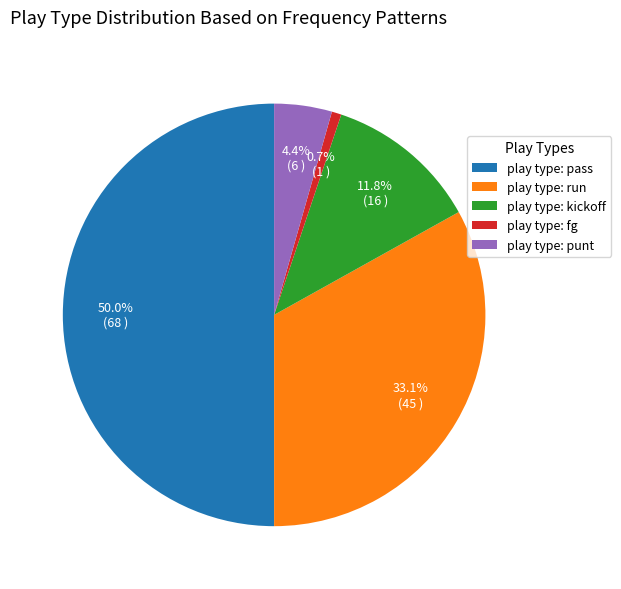

Which slice is the smallest?

play type: fg